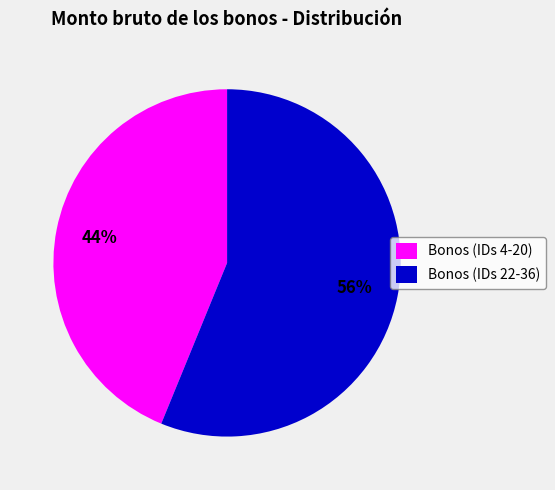

Does Bonos (IDs 22-36) account for over 50% of the chart?

Yes